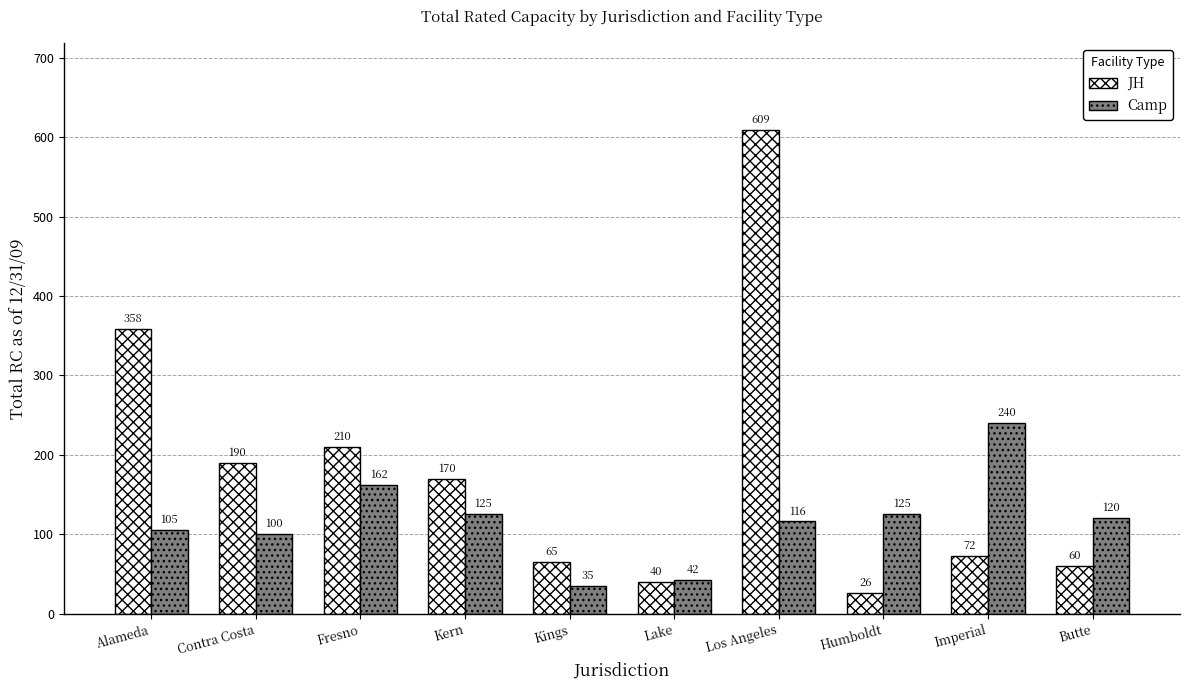

At which label does Camp reach its peak?

Imperial